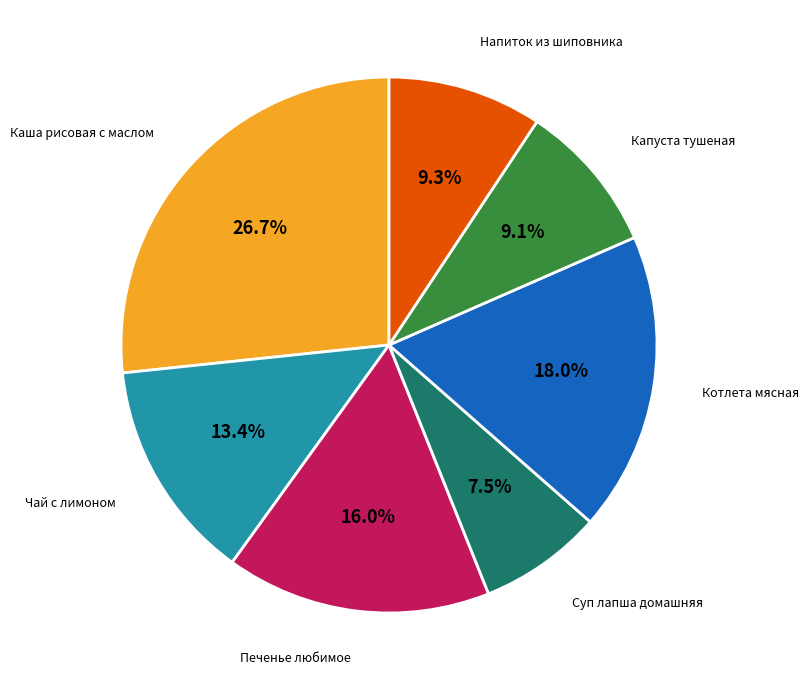

Does any single category account for the majority?

No